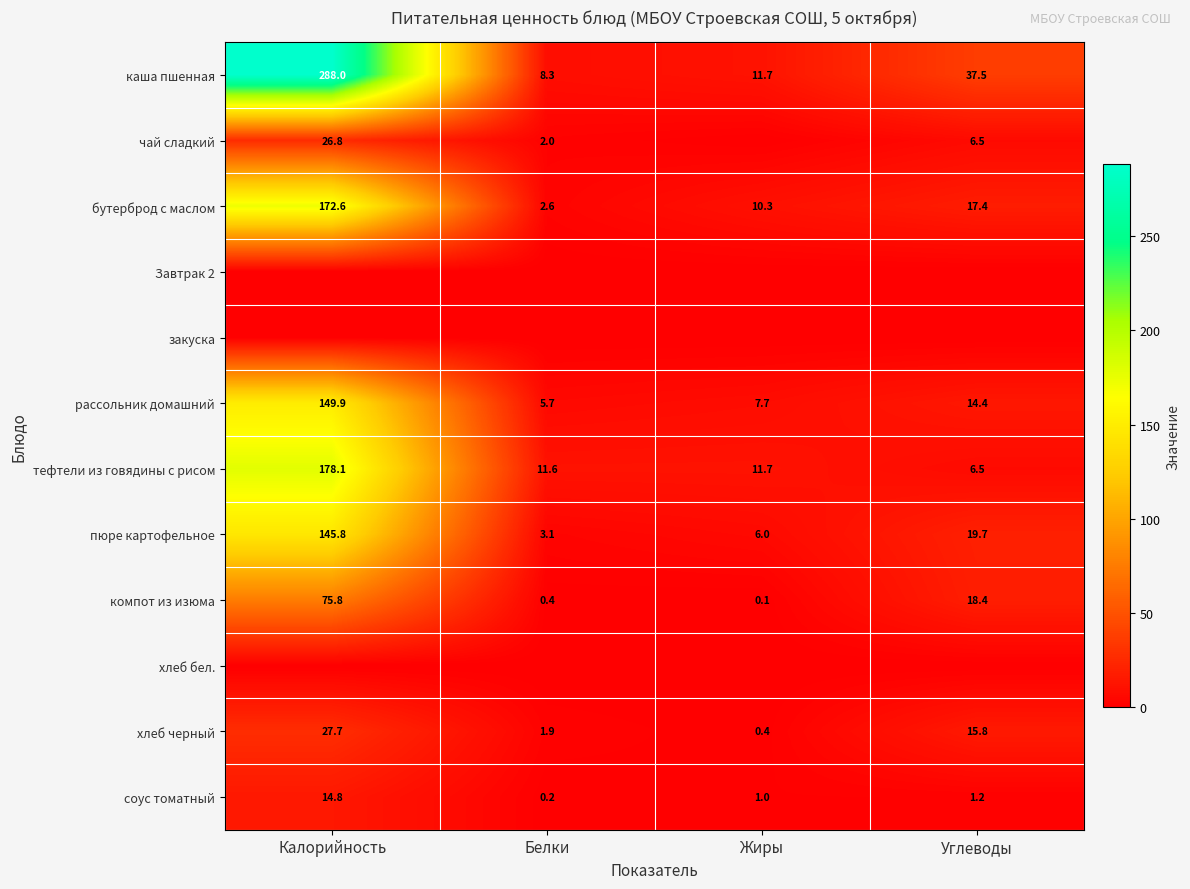

Rank the categories by компот из изюма value from highest to lowest.

Калорийность, Углеводы, Белки, Жиры